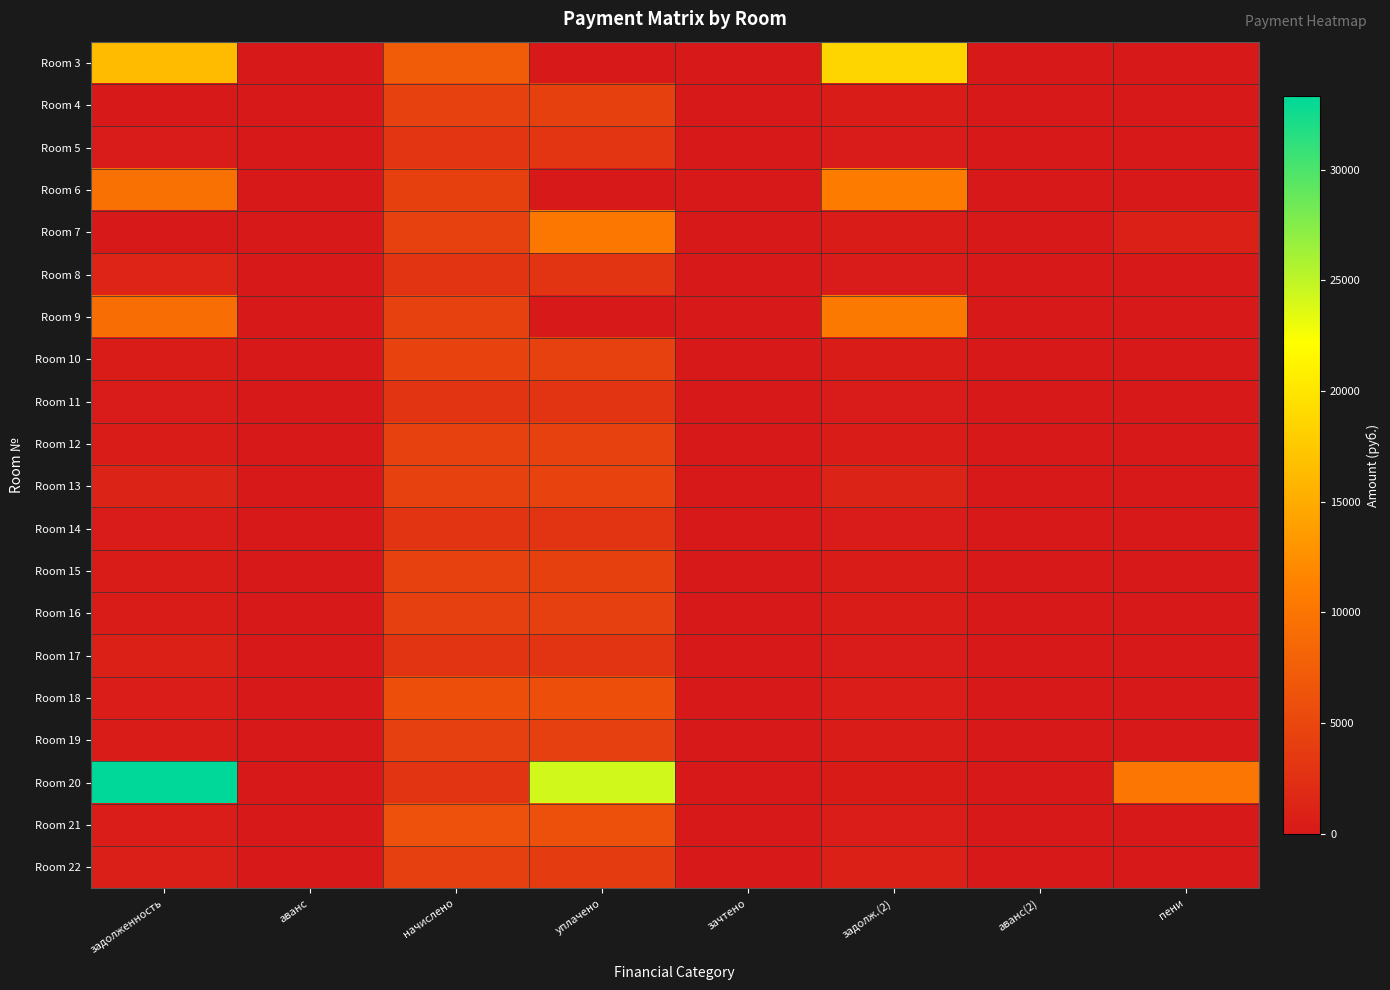

Which series has the largest range (max minus min)?

Room 20